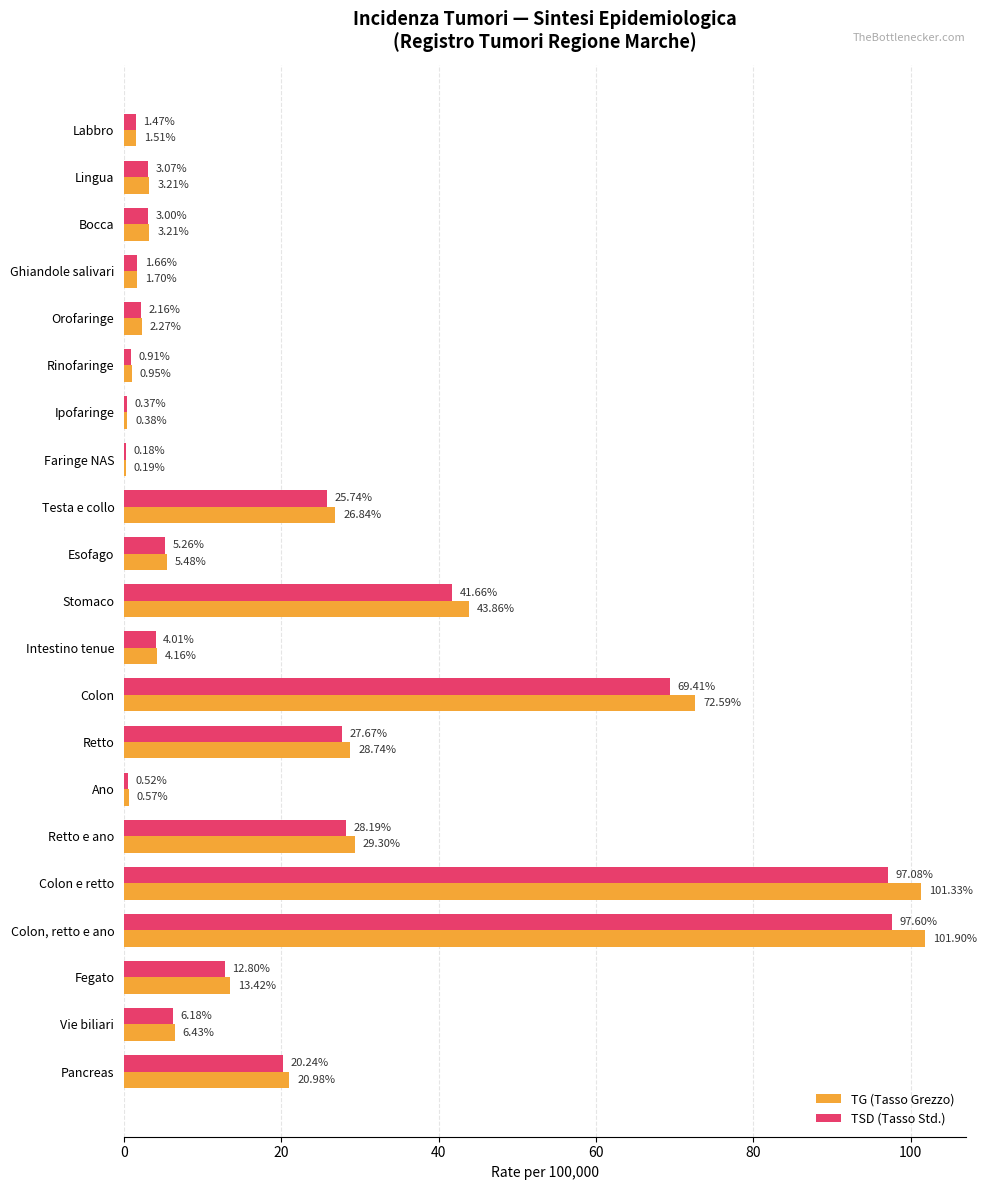

What is the sum of all TSD (Tasso Std.) values?

449.2